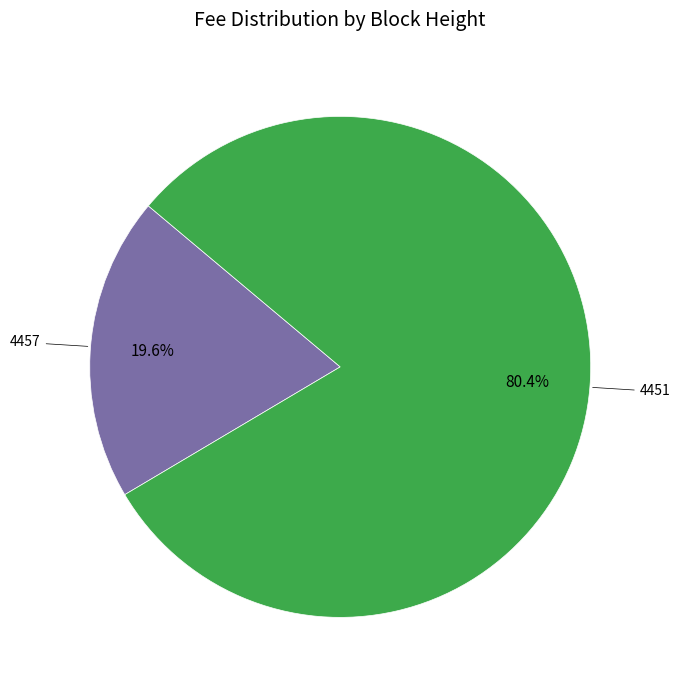

Is there any slice that represents more than half of the pie?

Yes